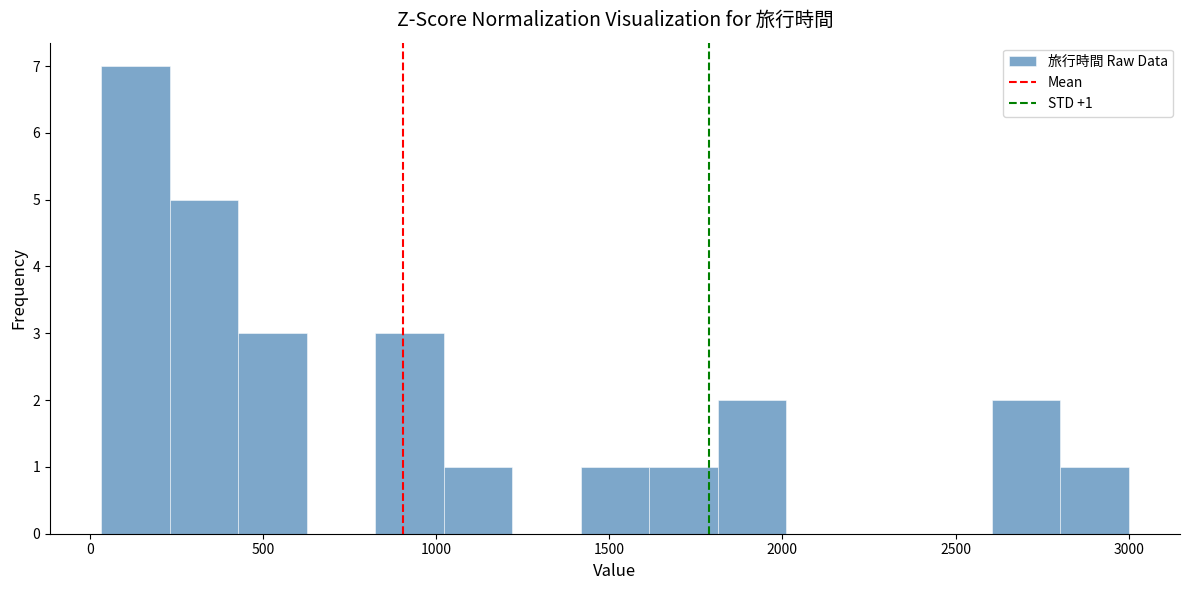

Read against the x-axis, roughly where is the centre of the tallest bar?

150